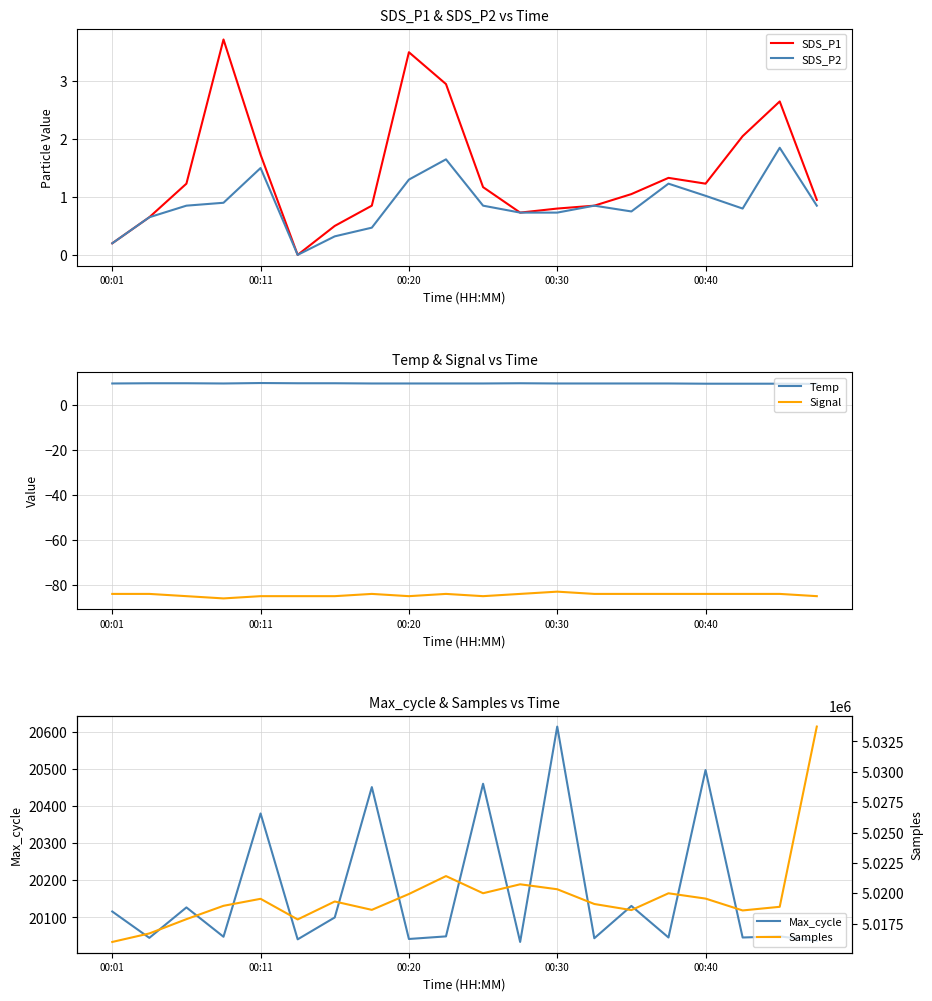

Where does the Max_cycle series first go above 20049?

00:01